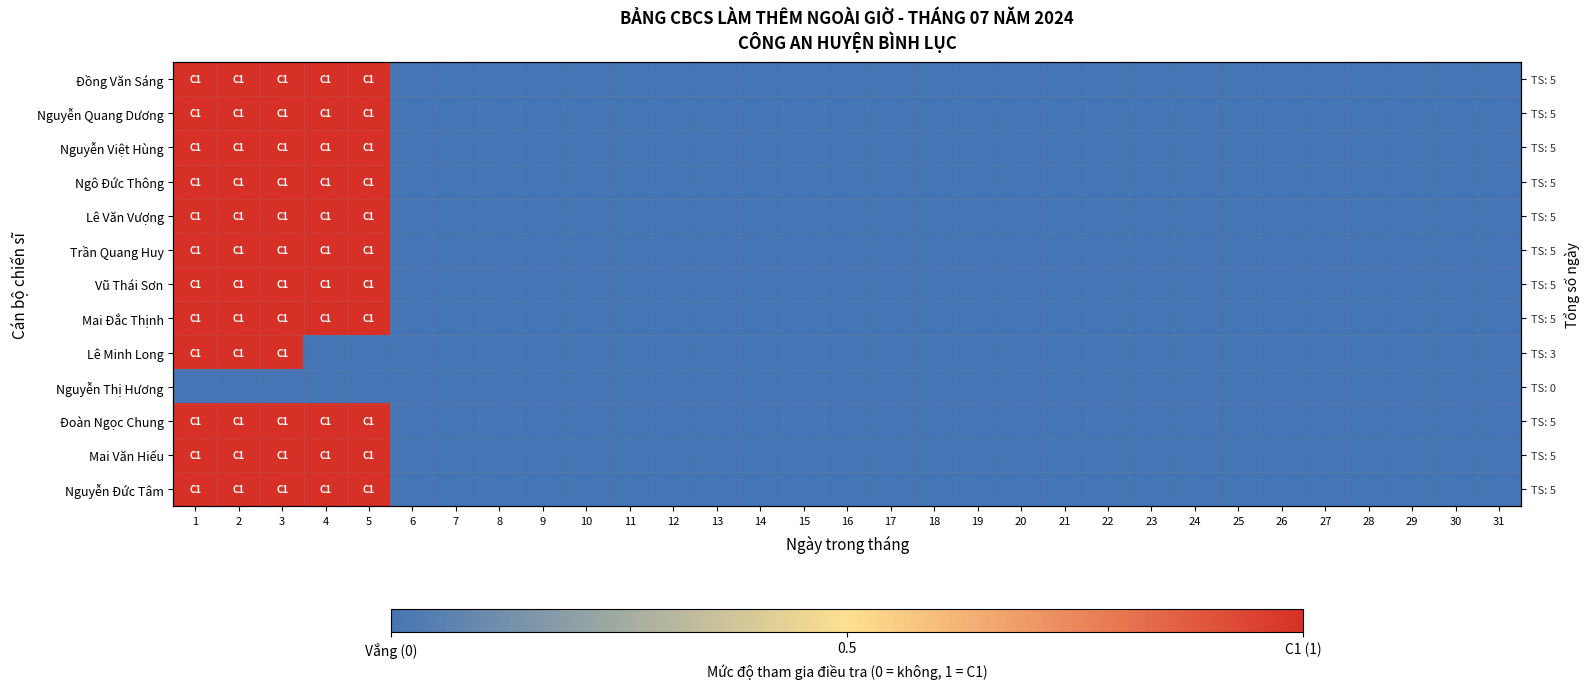

At which category is the sum across all series the highest?

1